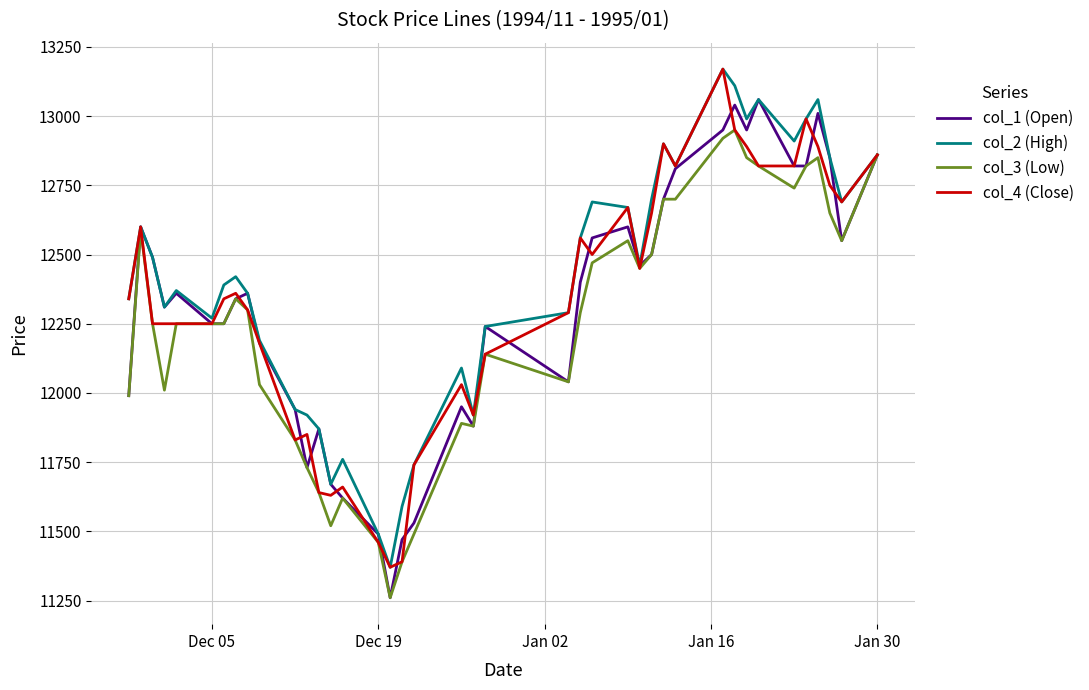

What is the minimum value shown in the chart?

11260